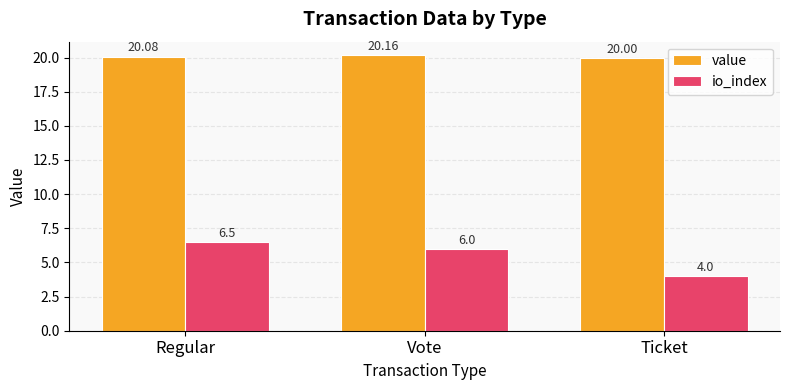

How many distinct data groups are displayed?

2